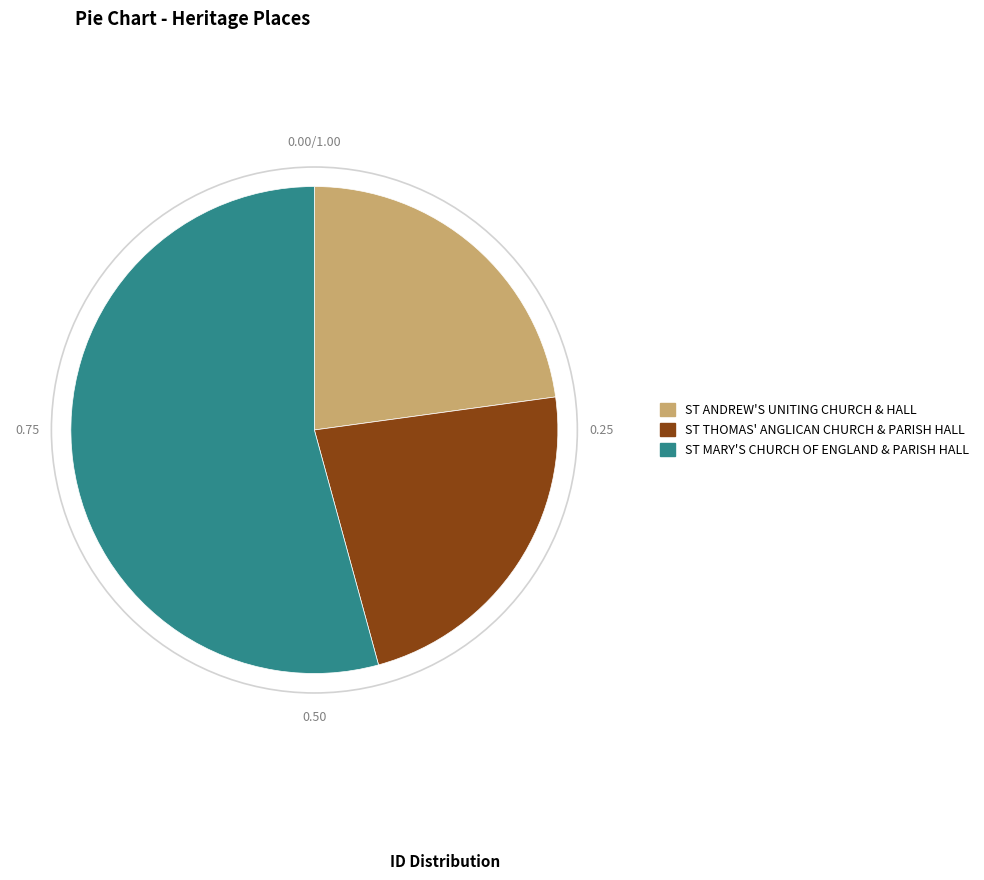

Do ST MARY'S CHURCH OF ENGLAND & PARISH HALL and ST THOMAS' ANGLICAN CHURCH & PARISH HALL together represent more than half of the pie?

Yes